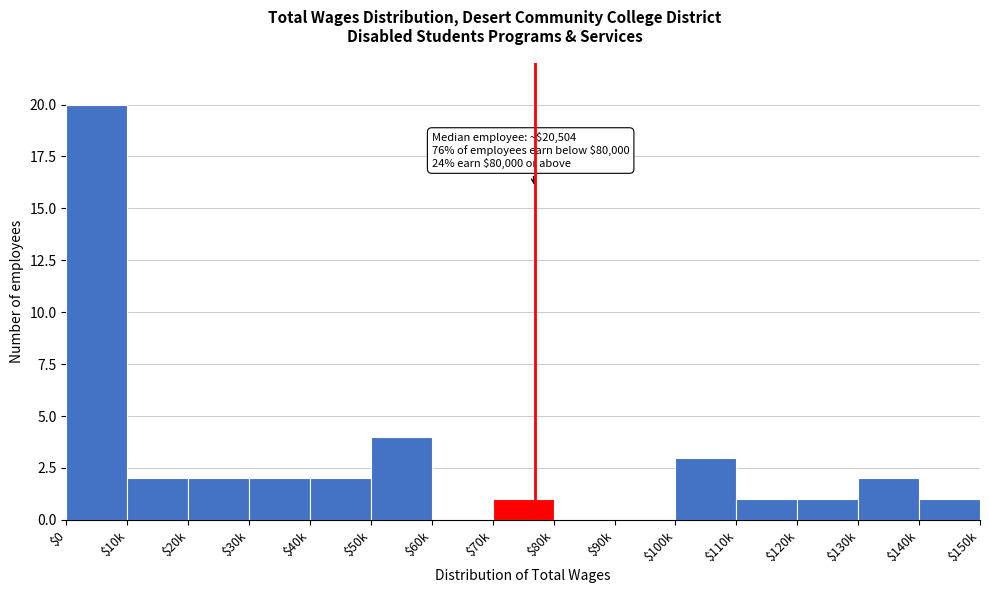

Which label corresponds to the largest value in the chart?

$0